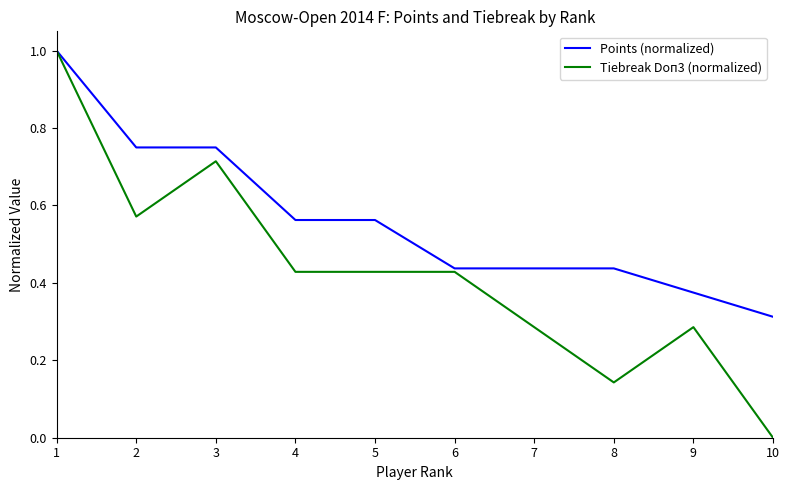

Which category has the lowest value in the Tiebreak Doп3 (normalized) series?

10